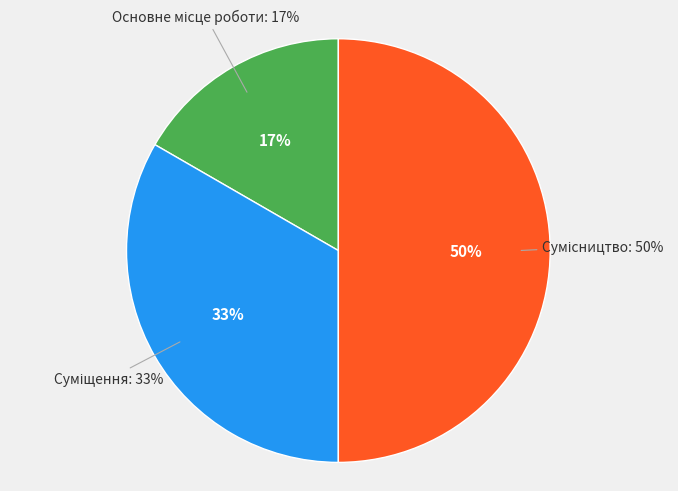

Is there a majority slice in this chart?

No